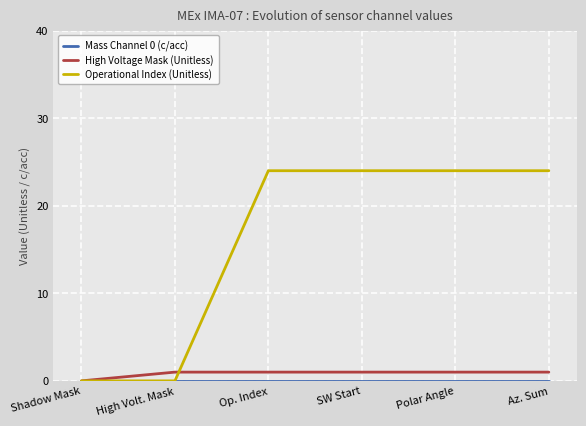

What is the greatest value displayed?

24